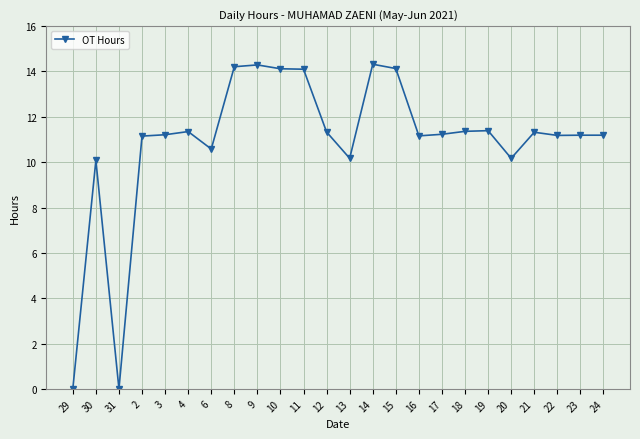

Does the chart have visible grid lines?

Yes